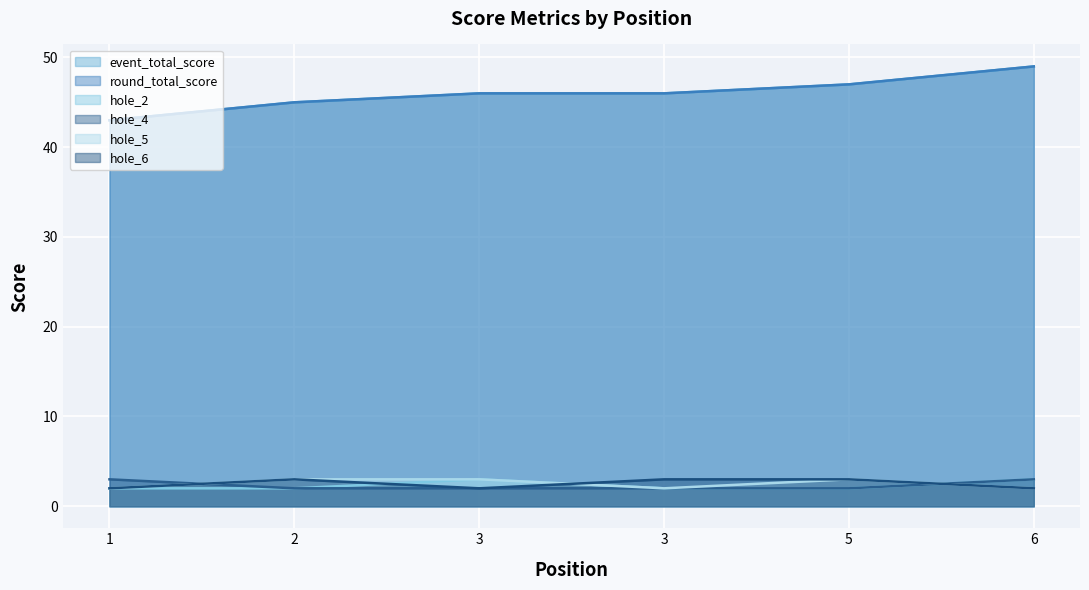

How many values in the event_total_score series exceed 46?

2